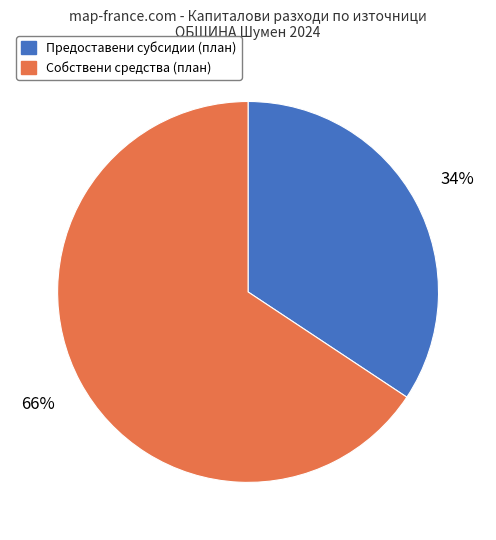

How many segments does this pie chart have?

2